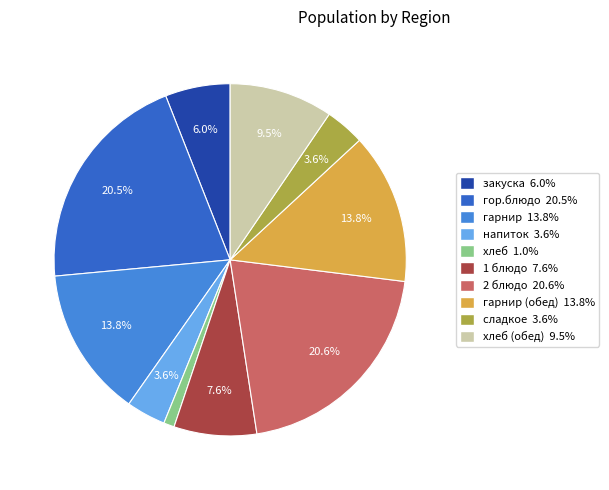

Does гарнир (обед) 13.8% represent more than half of the total?

No